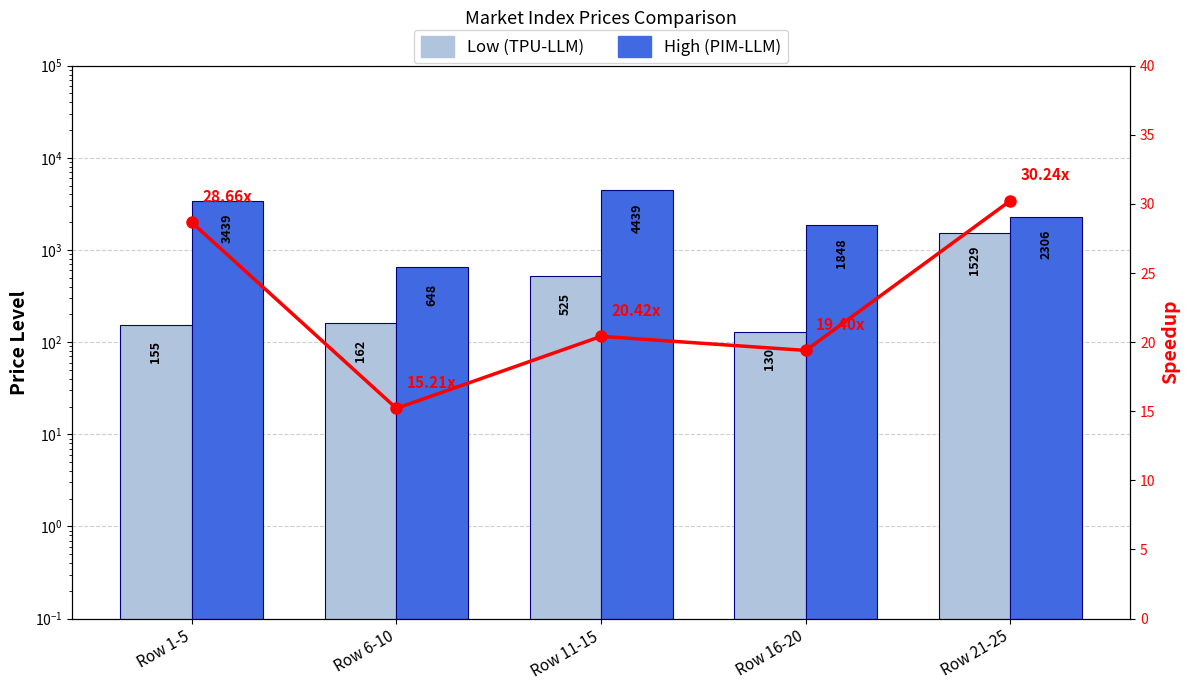

Reading left to right, list all the values displayed in this chart.

Low (TPU-LLM): 155.0	162.0	525.0	130.0	1529.0
High (PIM-LLM): 3439.0	648.0	4439.0	1848.0	2306.0
Speedup: 28.7	15.2	20.4	19.4	30.2